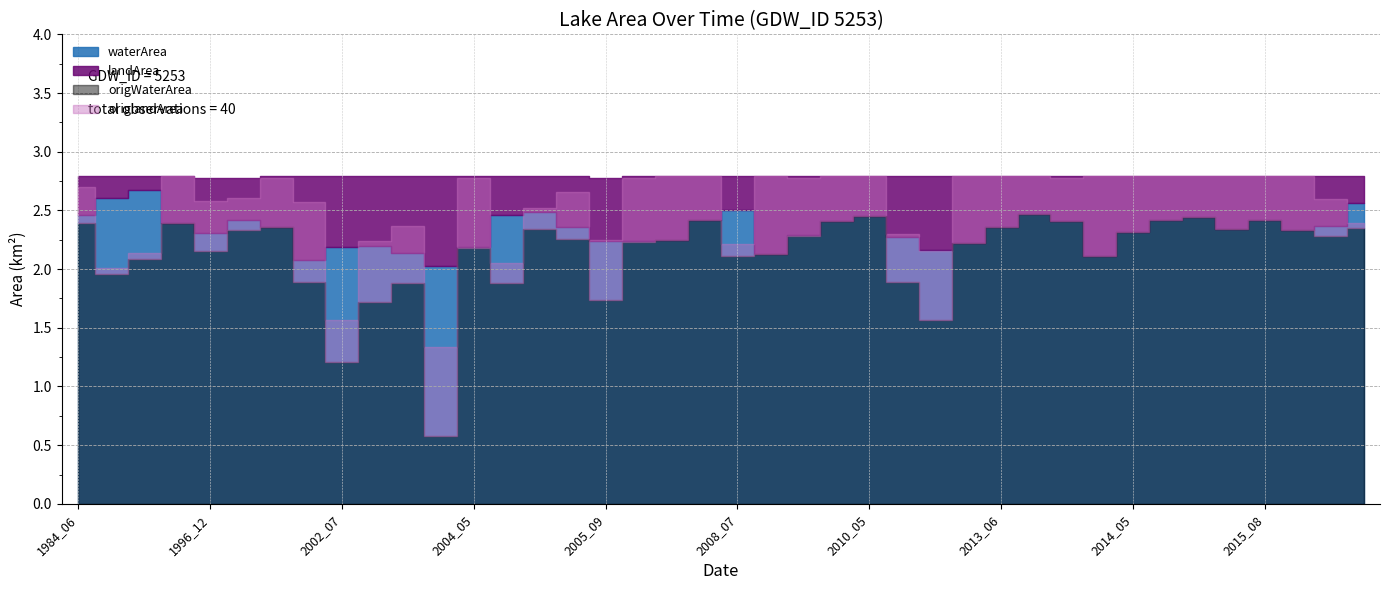

Which series changed the most between 2003_04 and 2005_08?

origWaterArea